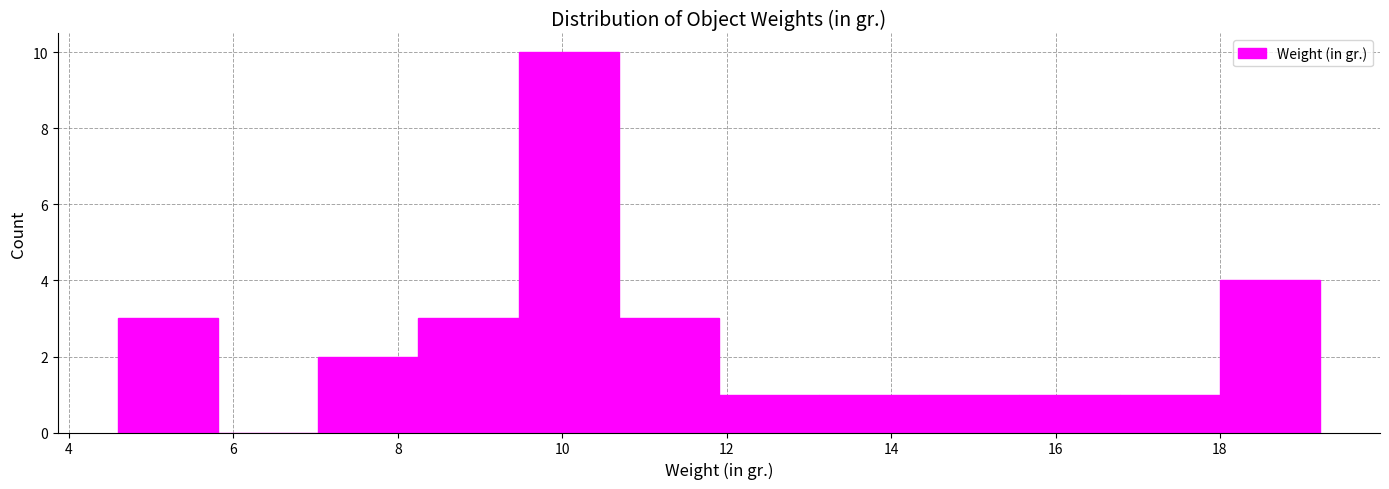

Reading left to right, list every bar in this chart as the range it spans on the x-axis followed by its height. Neither the bar edges nor the heights are printed on the chart, so give them approximately, as read against the axes.

4.6 to 5.8: 3
5.8 to 7.0: 0
7.0 to 8.2: 2
8.2 to 9.4: 3
9.4 to 10.6: 10
10.6 to 12.0: 3
12.0 to 13.2: 1
13.2 to 14.4: 1
14.4 to 15.6: 1
15.6 to 16.8: 1
16.8 to 18.0: 1
18.0 to 19.2: 4